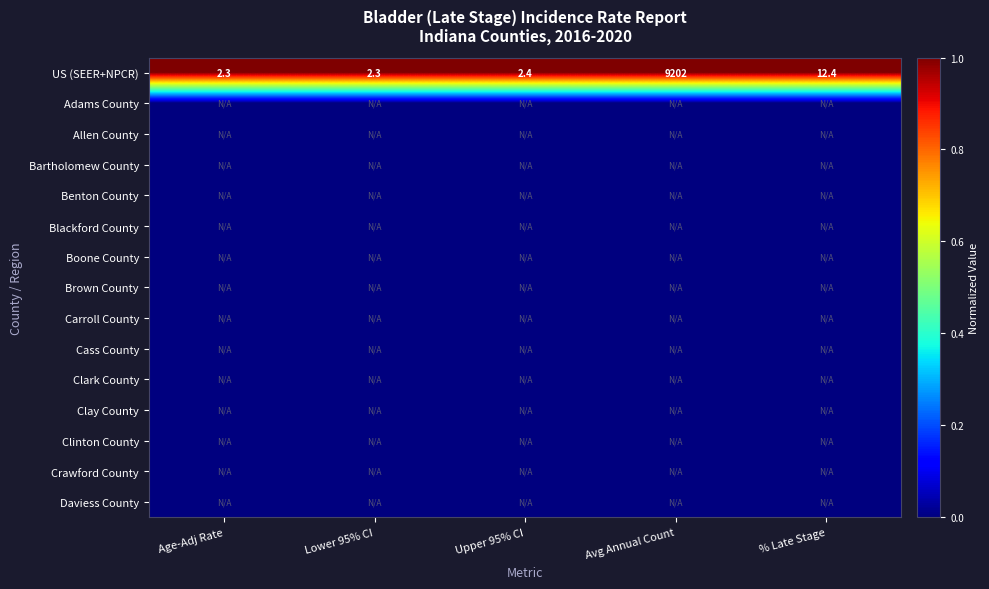

At which label does US (SEER+NPCR) reach its peak?

Avg Annual Count